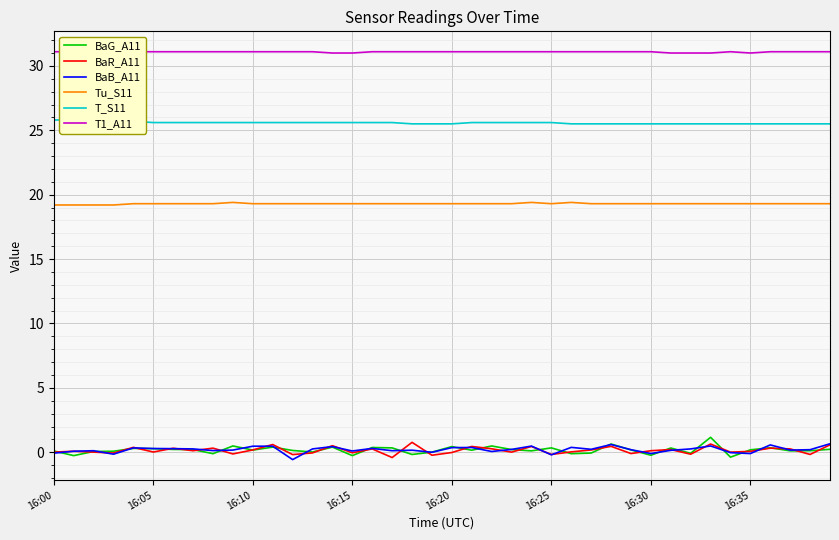

Where is T_S11 nearest to the value 25?

18